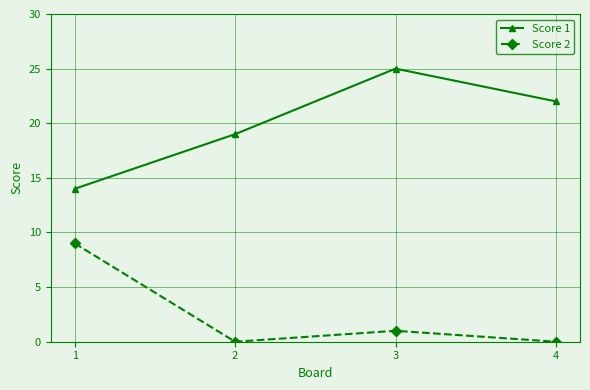

Reading left to right, transcribe all the data shown in this chart.

Score 1: 14	19	25	22
Score 2: 9	0	1	0